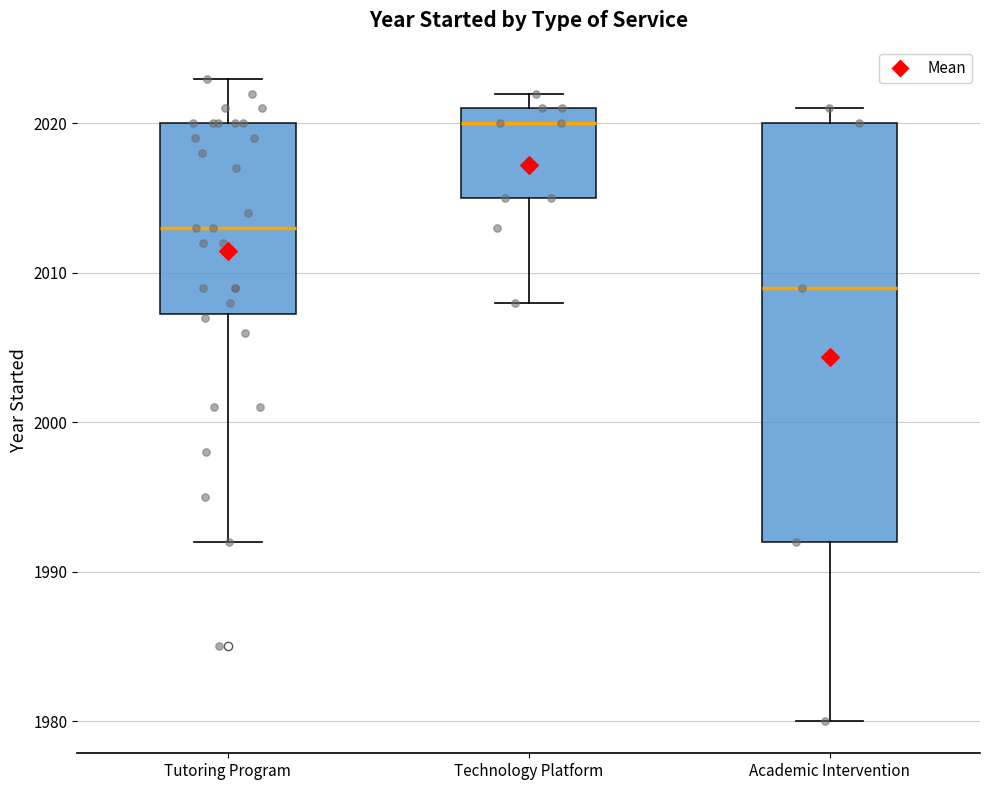

Reading left to right, read every box against the y-axis: the position of its median line, the range the box covers, and the ends of its whiskers. The values are not printed on the chart, so give them approximately, as read against the axis.

Tutoring Program: median 2013, box 2007 to 2020, whiskers 1992 to 2023
Technology Platform: median 2020, box 2015 to 2021, whiskers 2008 to 2022
Academic Intervention: median 2009, box 1992 to 2020, whiskers 1980 to 2021